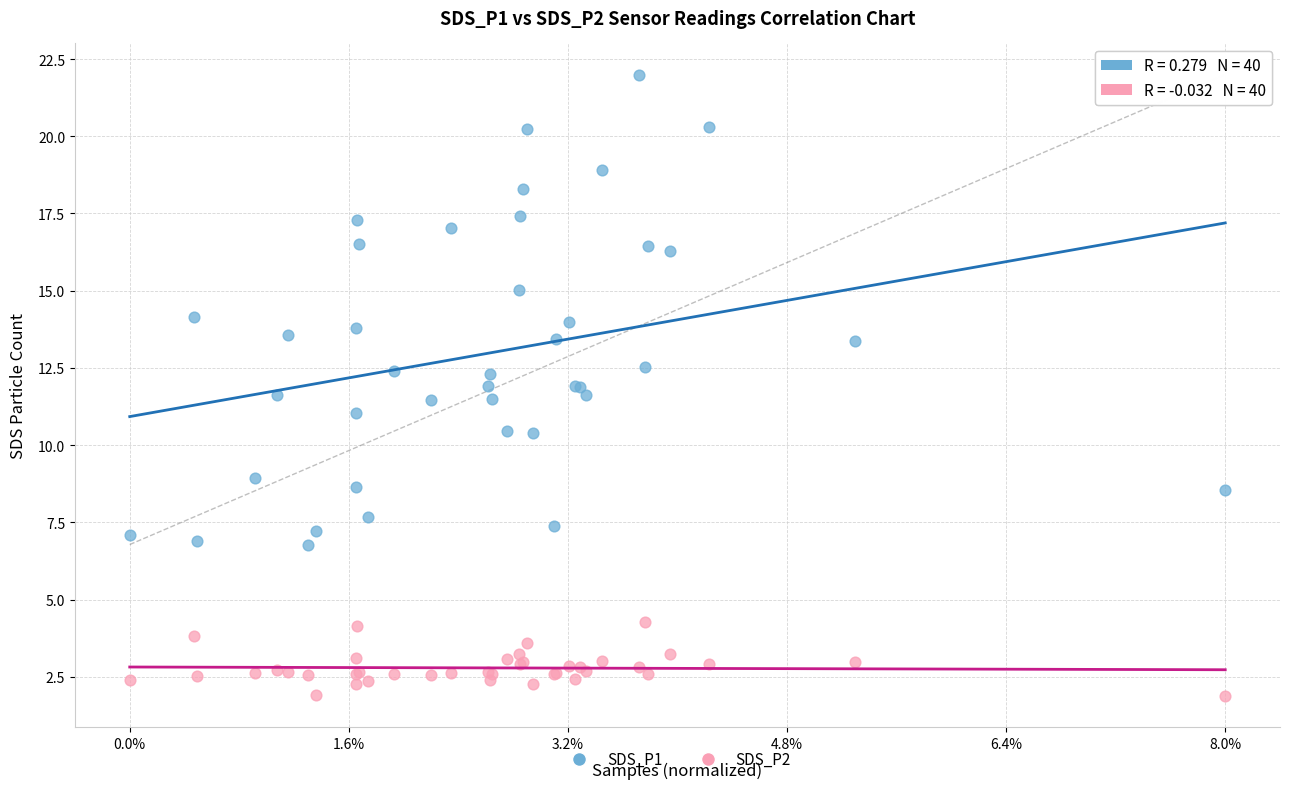

What is the X range (max minus min) for the scatter plot?

1.0